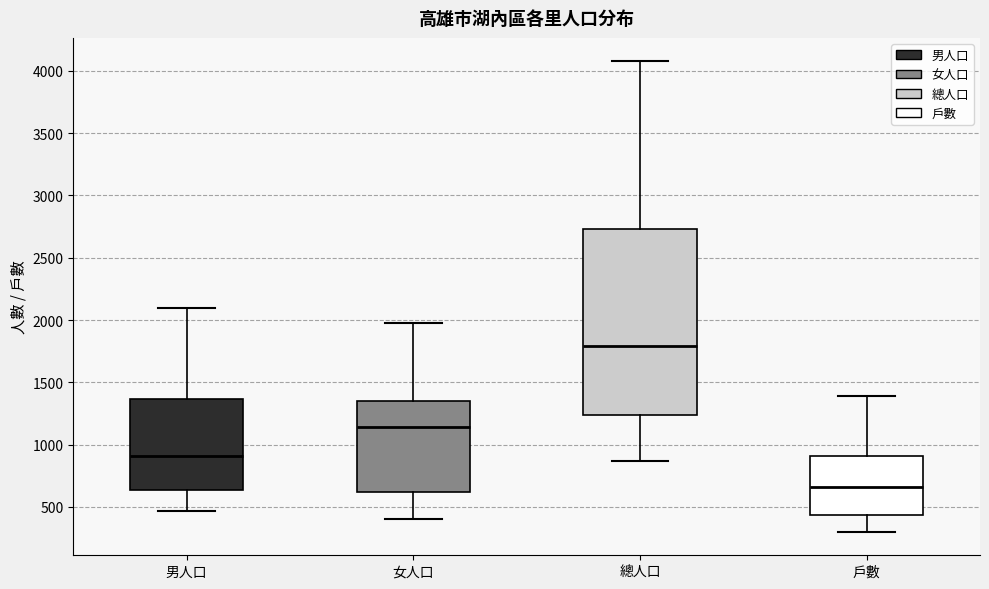

Comparing the boxes themselves (not the whiskers), which one is the tallest?

總人口